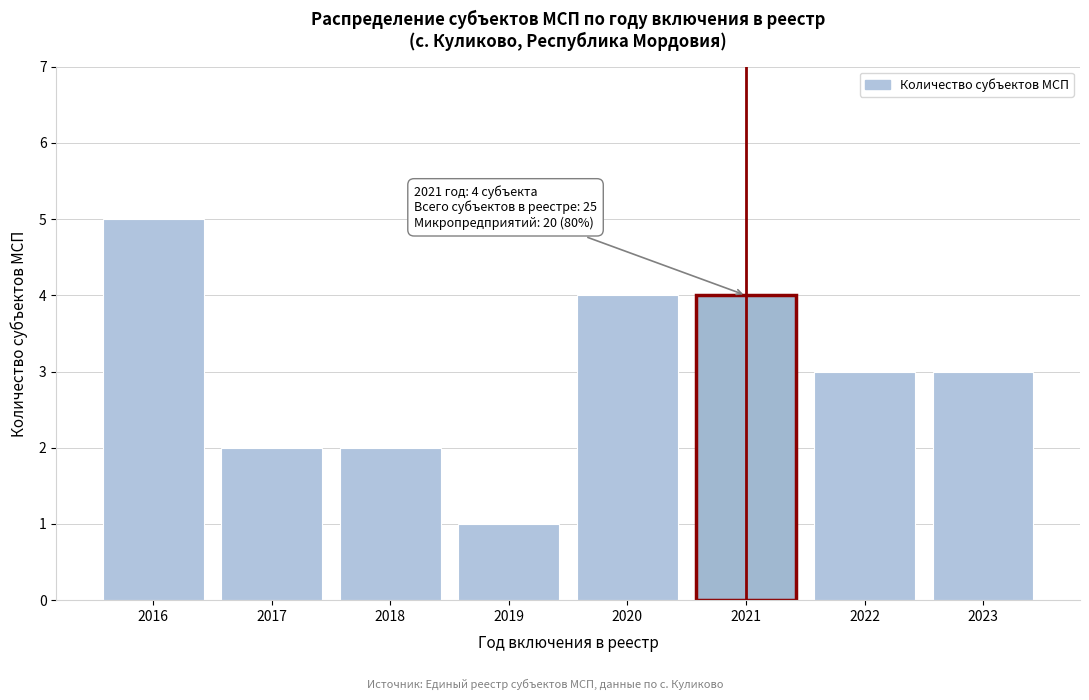

Reading left to right, what are all the values shown in this chart?

5	2	2	1	4	4	3	3